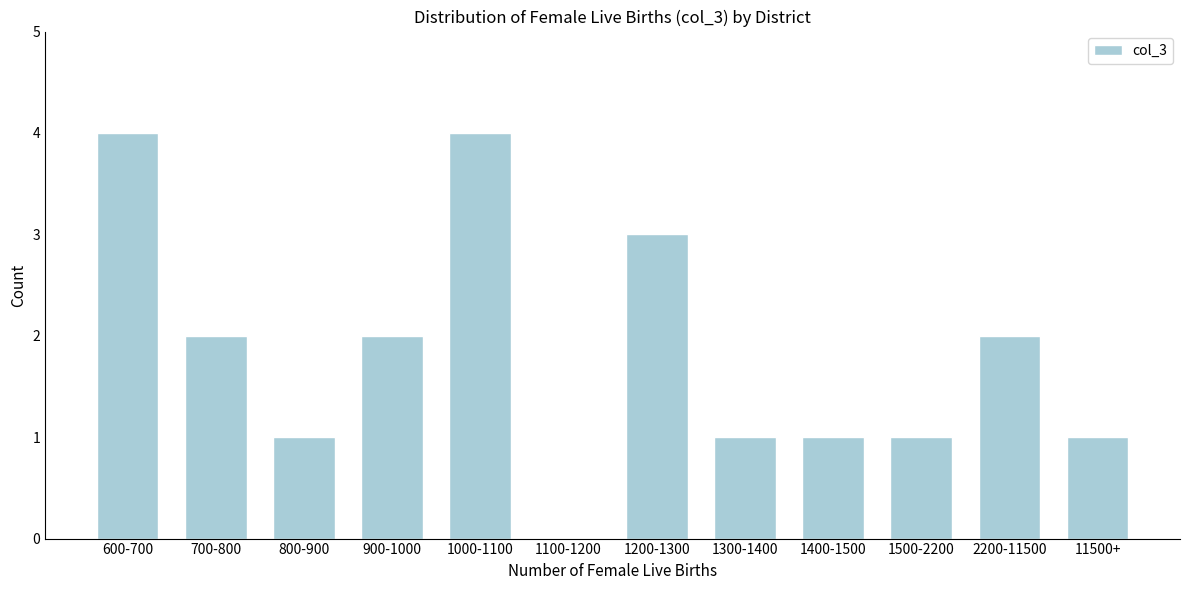

Reading right to left, transcribe all the data shown in this chart.

11500+=1	2200-11500=2	1500-2200=1	1400-1500=1	1300-1400=1	1200-1300=3	1100-1200=0	1000-1100=4	900-1000=2	800-900=1	700-800=2	600-700=4